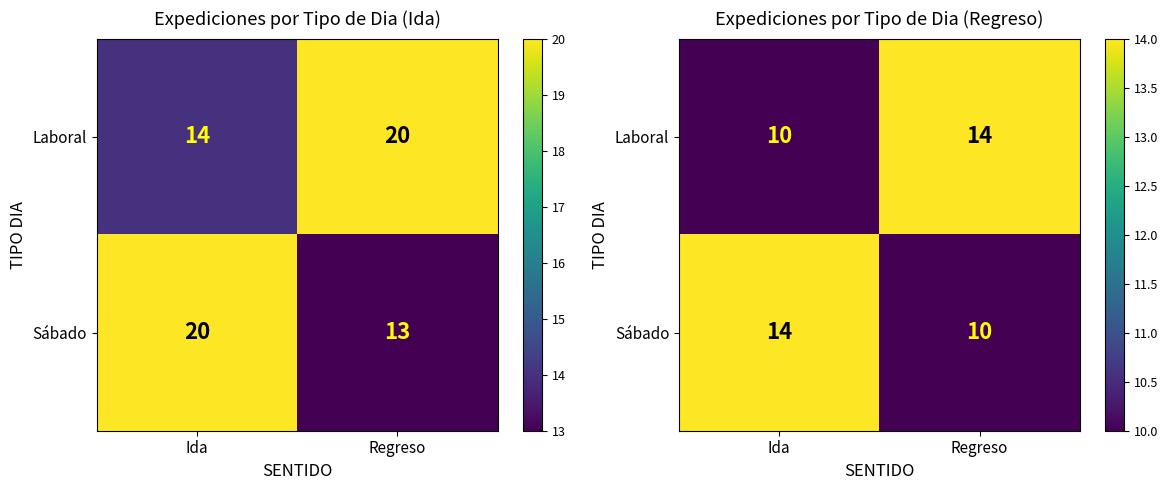

Is the value of Laboral at Ida greater than the value of Sábado at Ida?

No